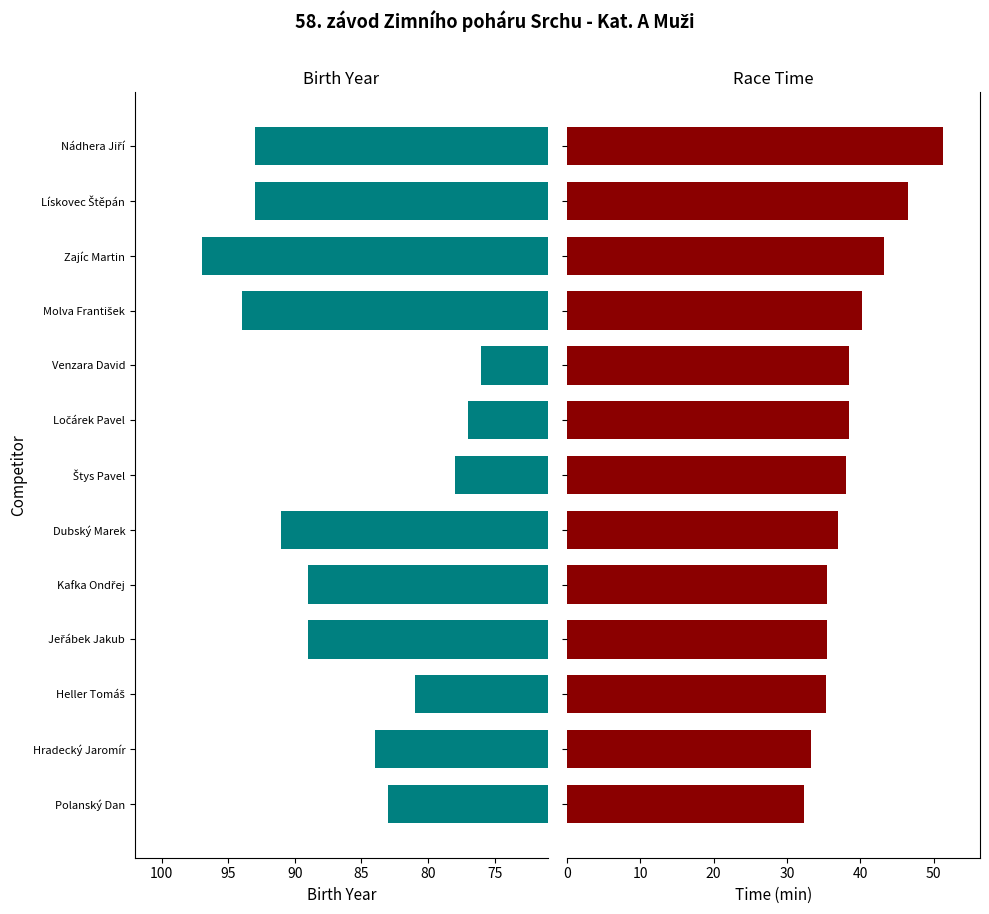

Are the bars grouped side by side (vs. stacked)?

Yes